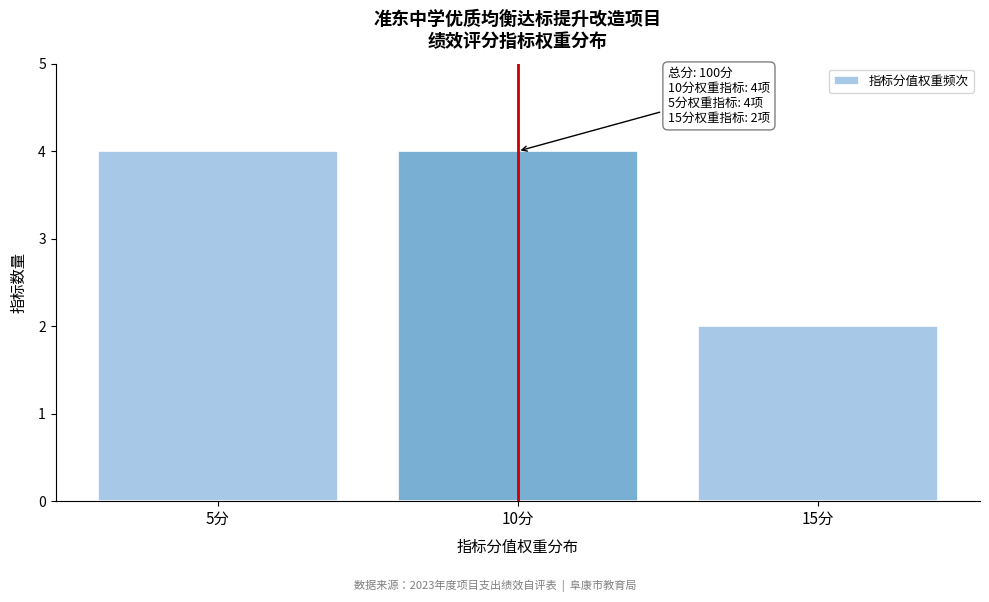

Reading left to right, transcribe all the data shown in this chart.

4	4	2